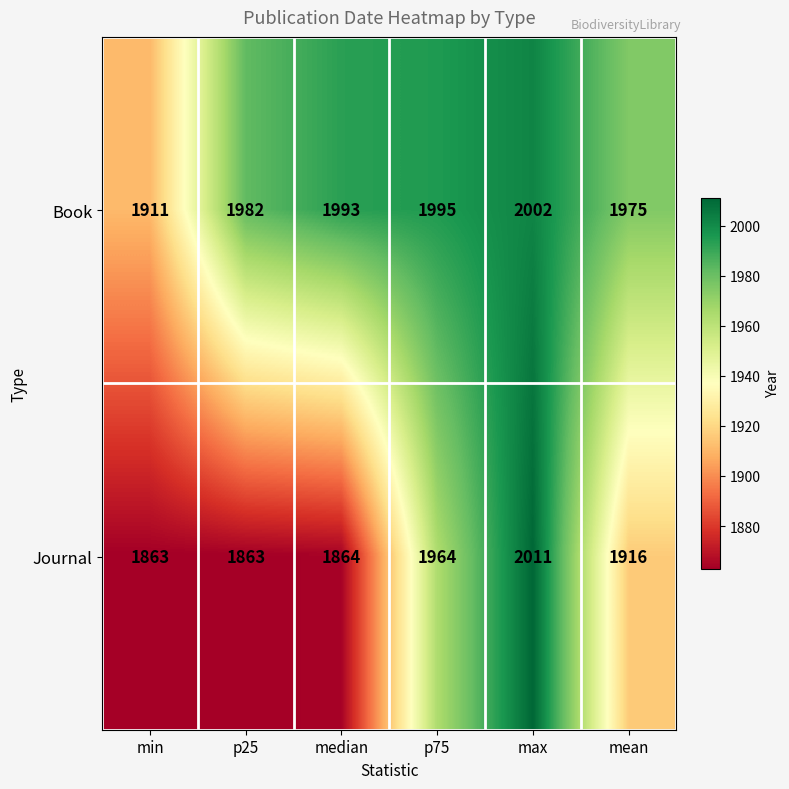

Reading left to right, transcribe all the data shown in this chart.

Book: min=1911	p25=1982	median=1993	p75=1995	max=2002	mean=1975
Journal: min=1863	p25=1863	median=1864	p75=1964	max=2011	mean=1916